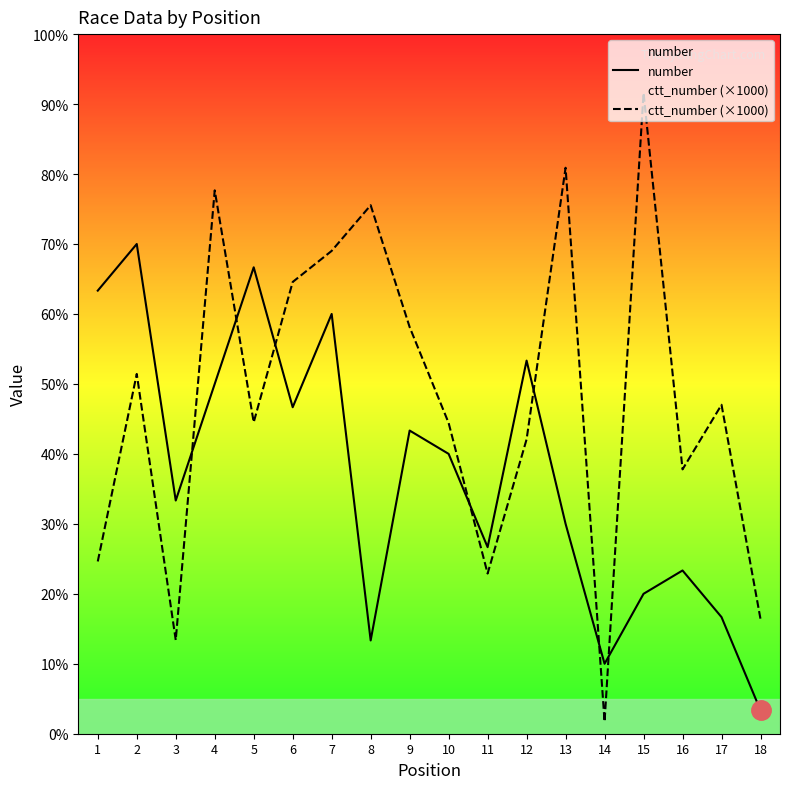

How many times do ctt_number (×1000) and number cross each other?

7